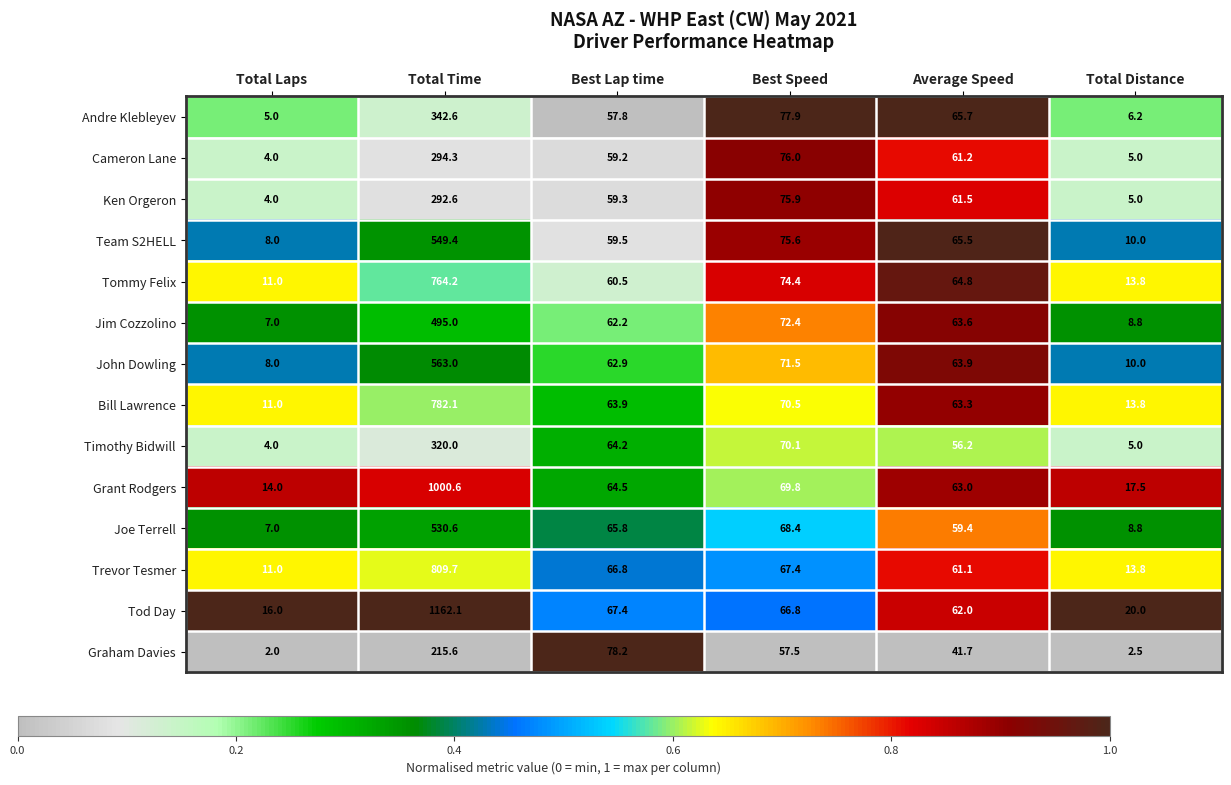

What is the spread (max minus min) of values at Best Lap time?

20.4